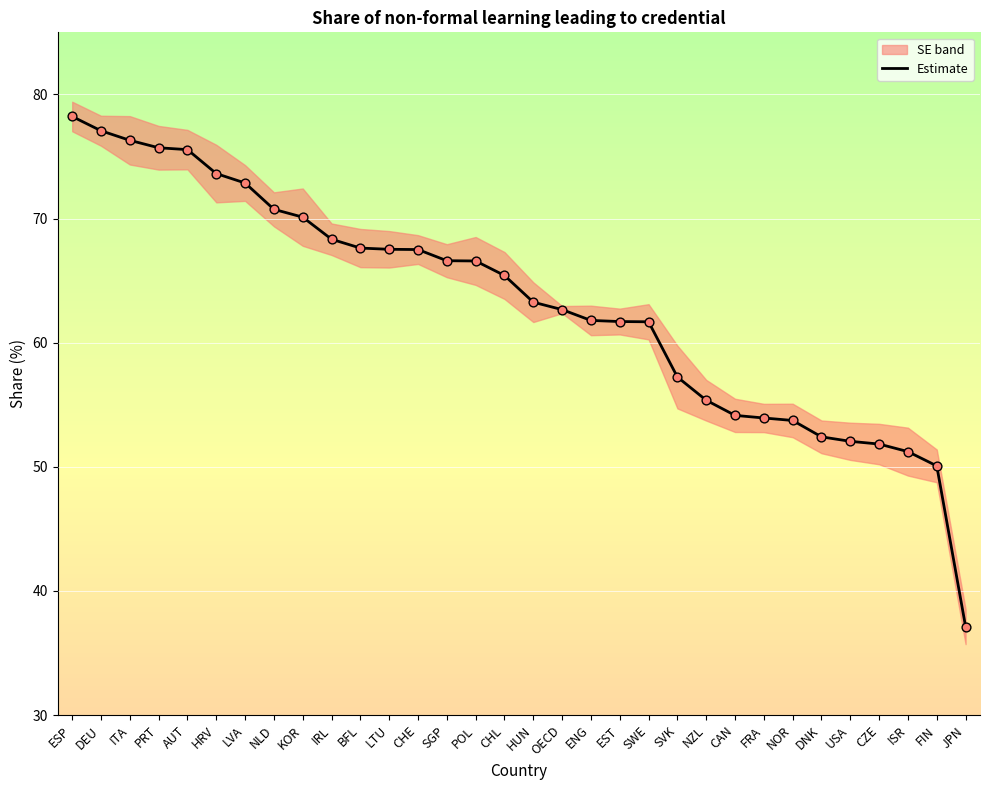

What is the change in value from BFL to ENG?

-5.8